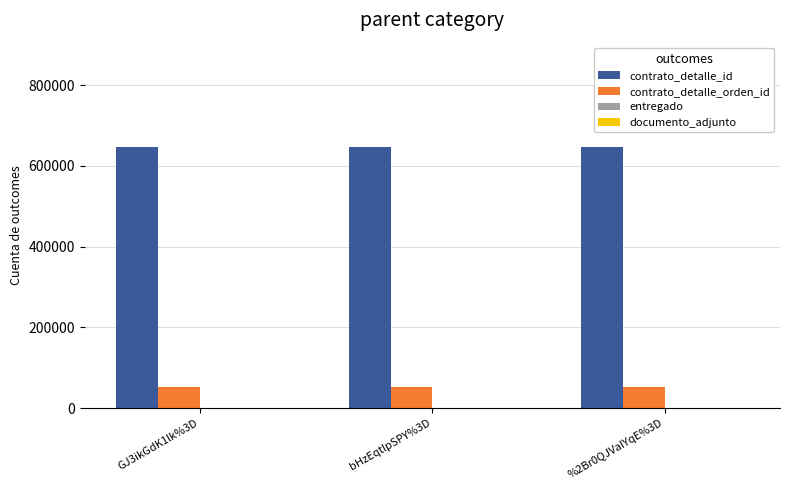

Which series has the largest total across all categories?

contrato_detalle_id